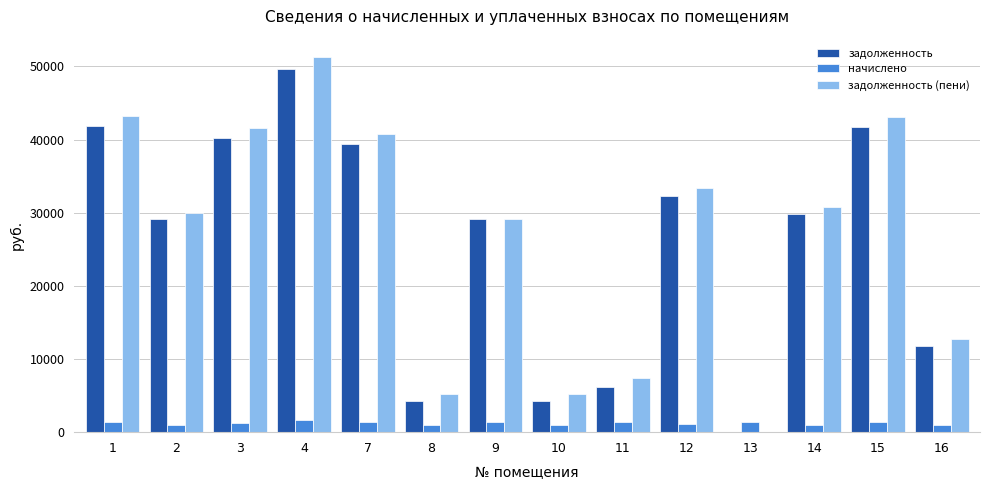

Which series changed the most between 11 and 12?

задолженность